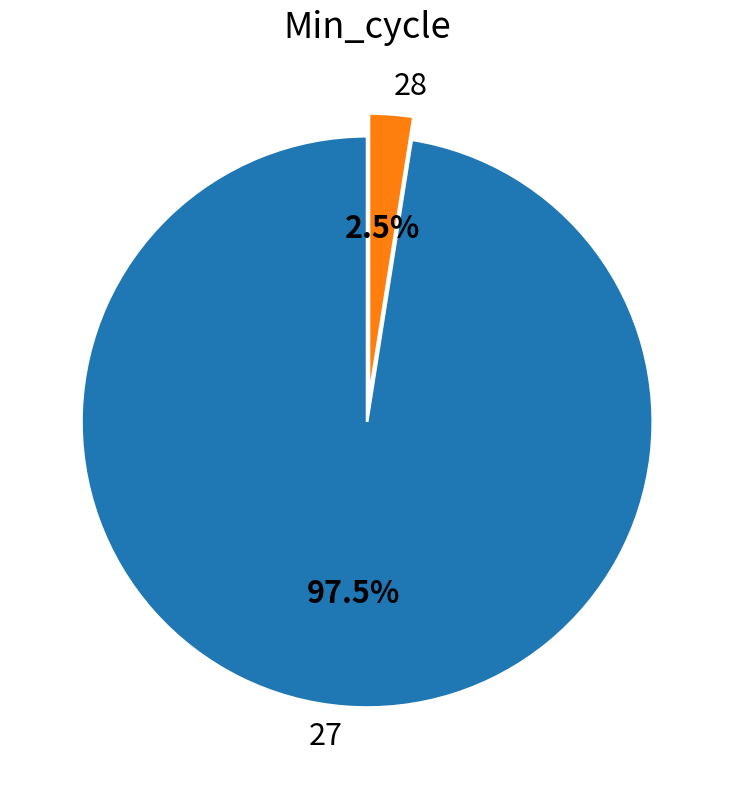

Combined, do 27 and 28 account for over 50%?

Yes